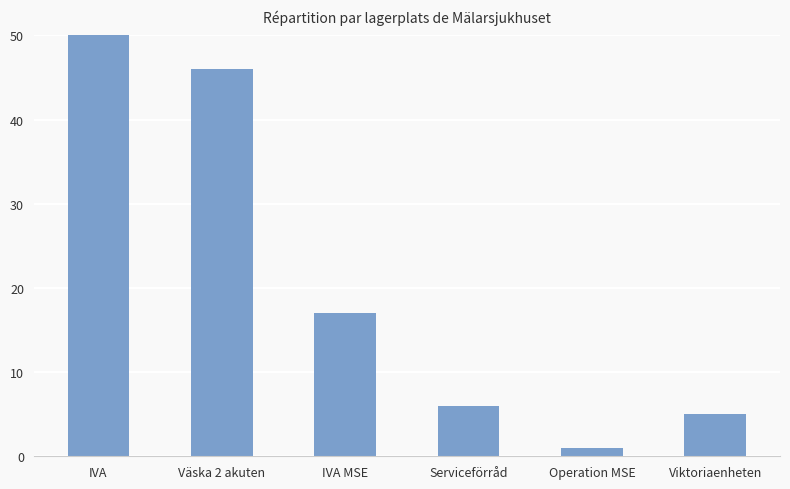

How many distinct data groups are displayed?

1